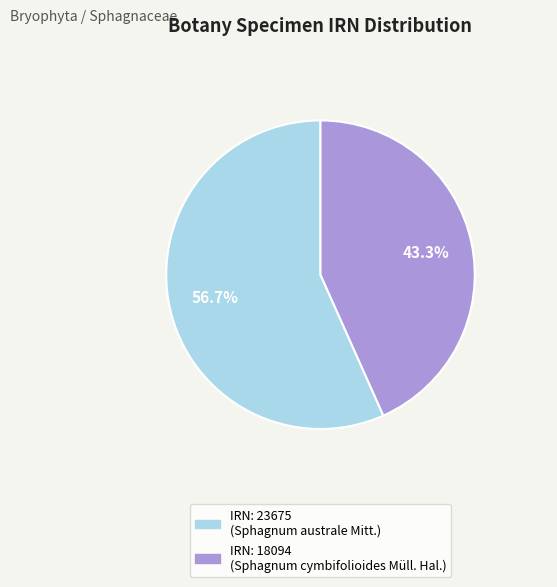

Is there any slice that represents more than half of the pie?

Yes